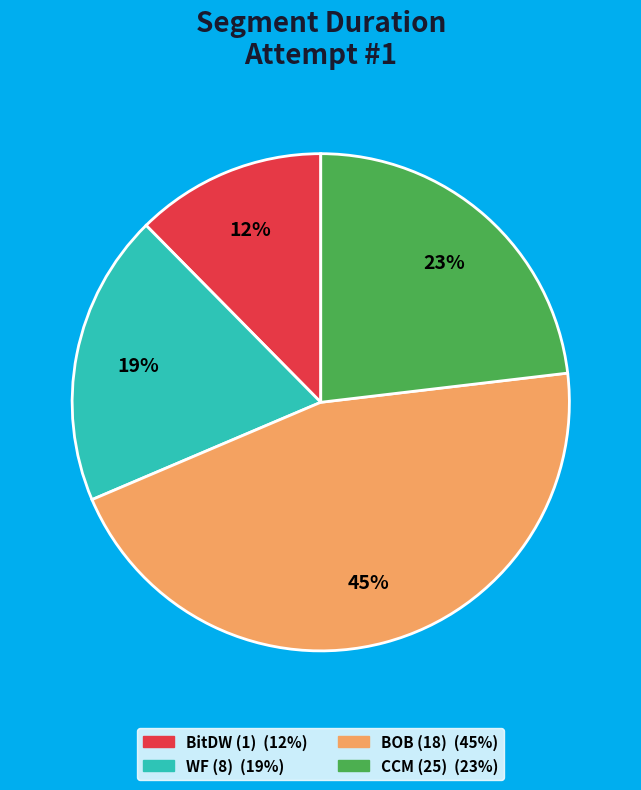

How many segments does this pie chart have?

4